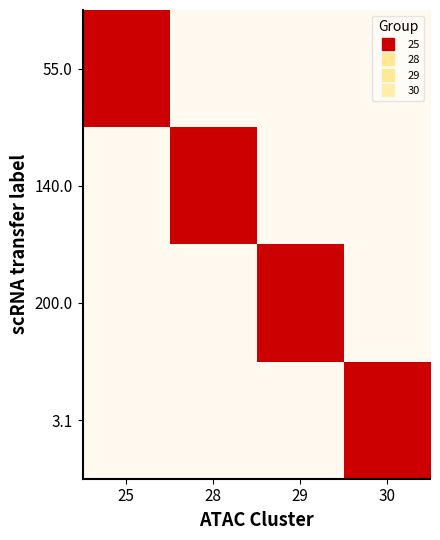

Reading right to left, extract all data points from this chart.

55.0: 30=0	29=0	28=0	25=1
140.0: 30=0	29=0	28=1	25=0
200.0: 30=0	29=1	28=0	25=0
3.1: 30=1	29=0	28=0	25=0